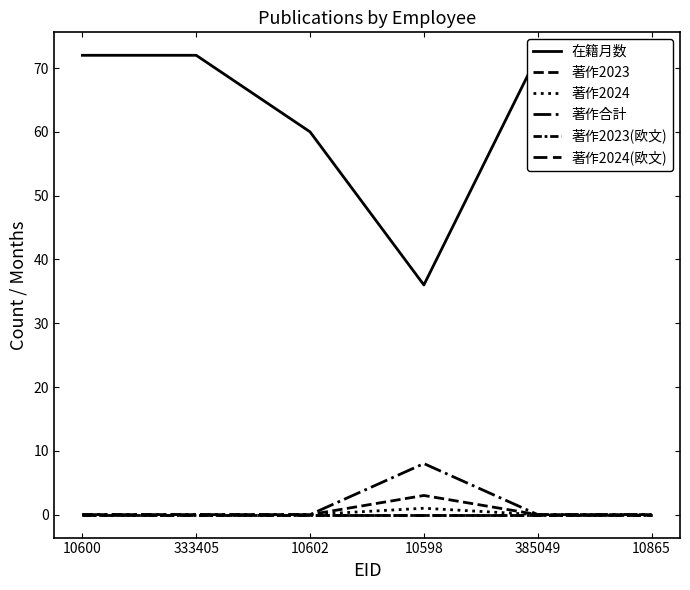

The value of 在籍月数 at 10865 is 122. True or false?

False